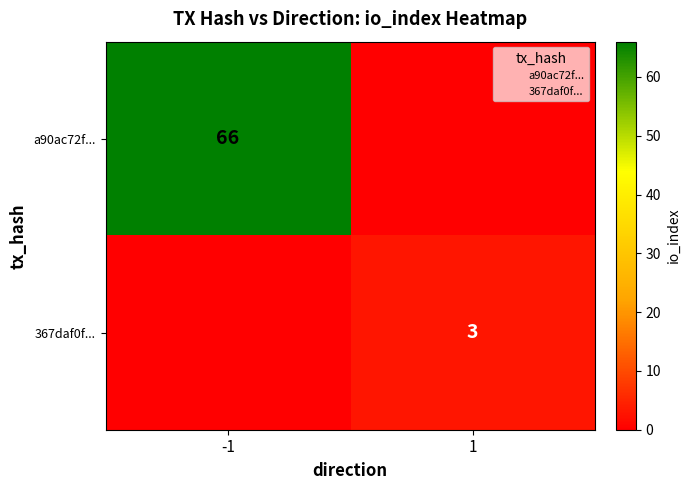

Which category has the lowest value in the a90ac72f... series?

1